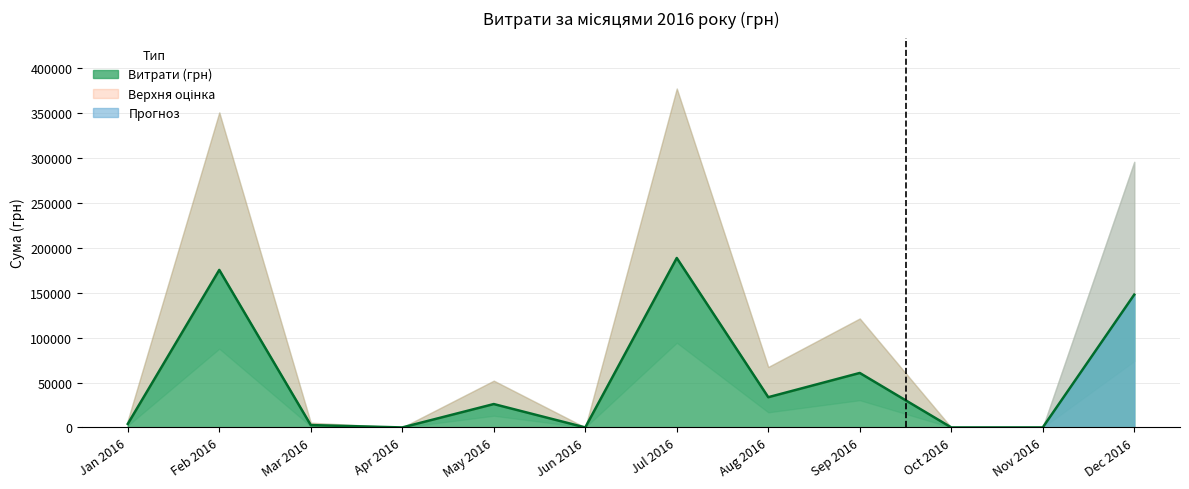

Does the chart display data point markers on the line(s)?

No